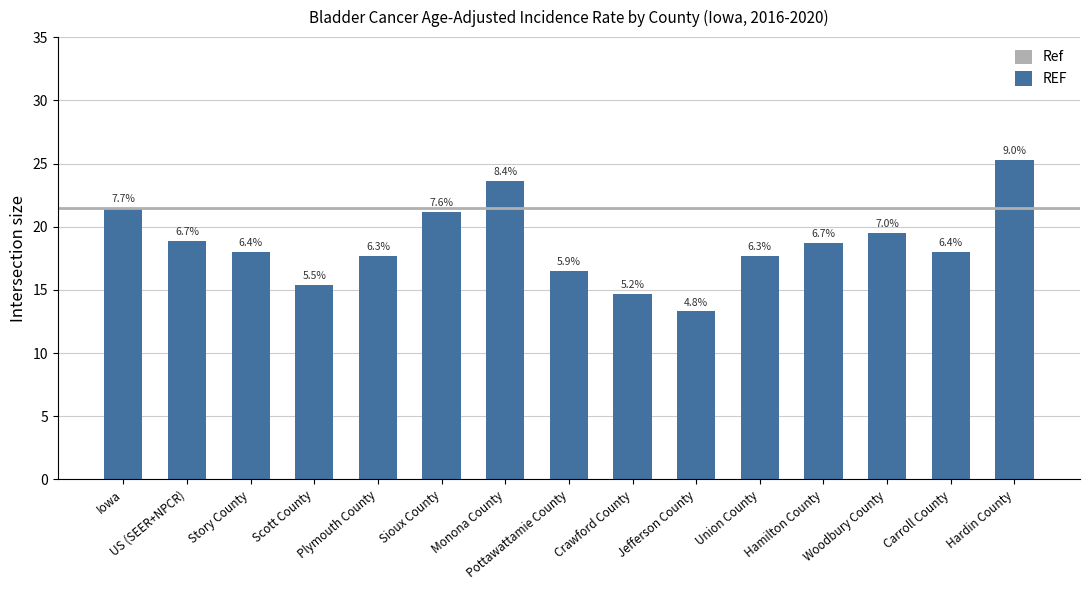

Reading left to right, list all the values displayed in this chart.

21.5	18.9	18.0	15.4	17.7	21.2	23.6	16.5	14.7	13.3	17.7	18.7	19.5	18.0	25.3